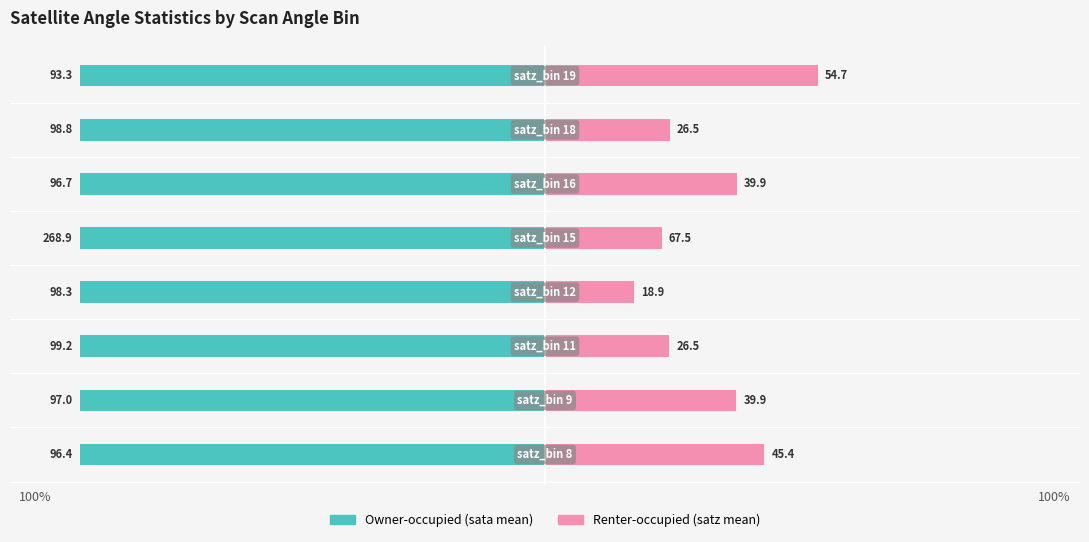

How many groups of bars are there?

8